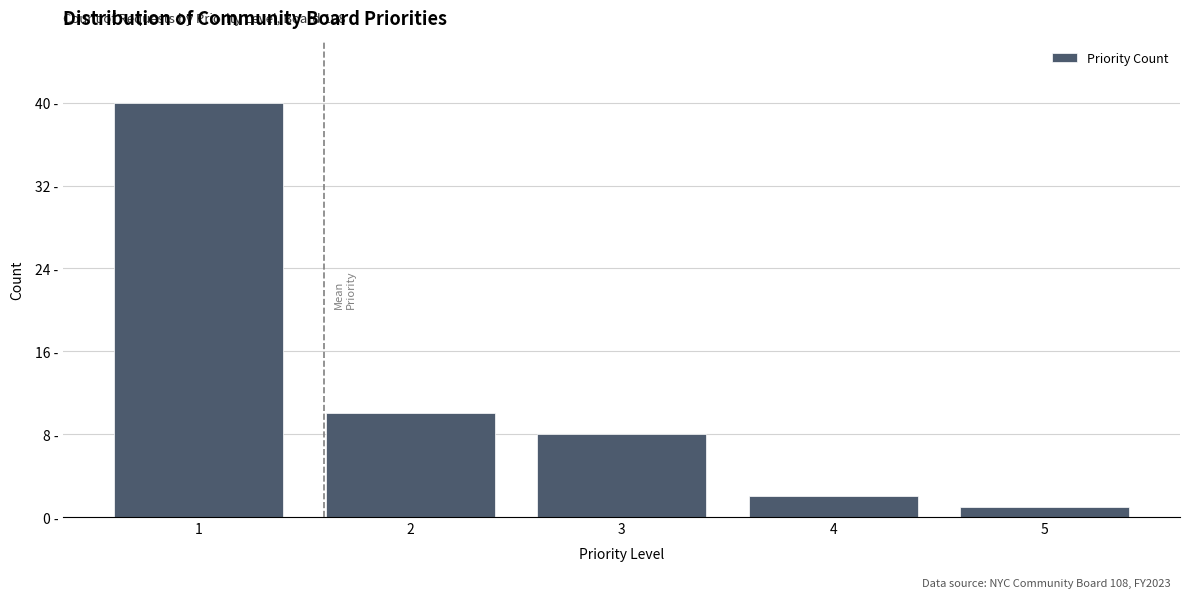

Are the bars horizontal?

No